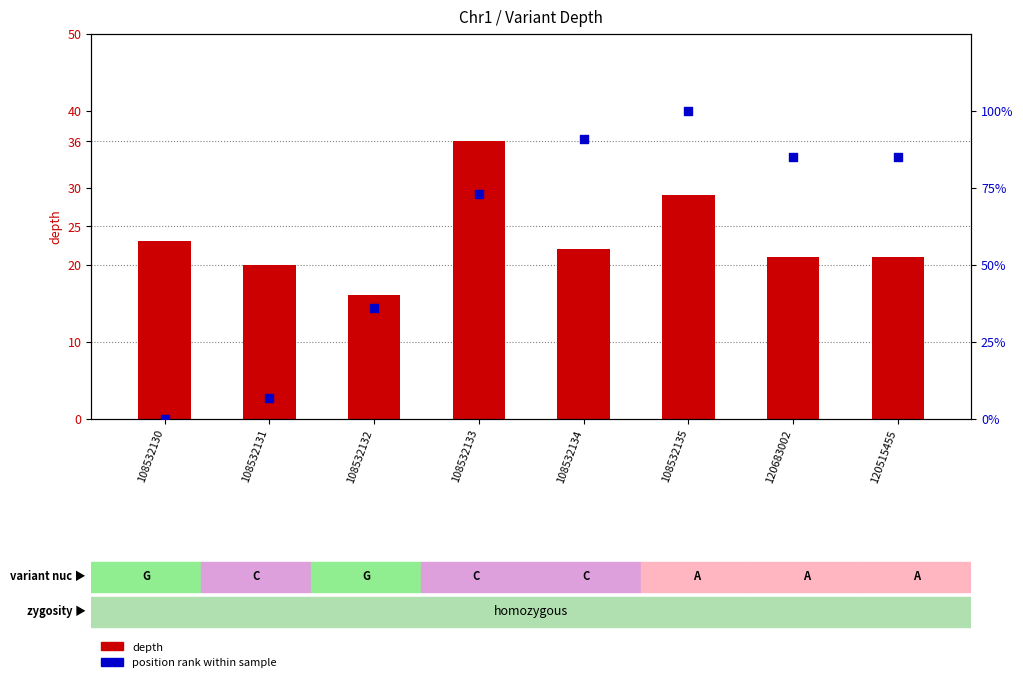

Which series reaches the minimum Y coordinate?

position rank within sample